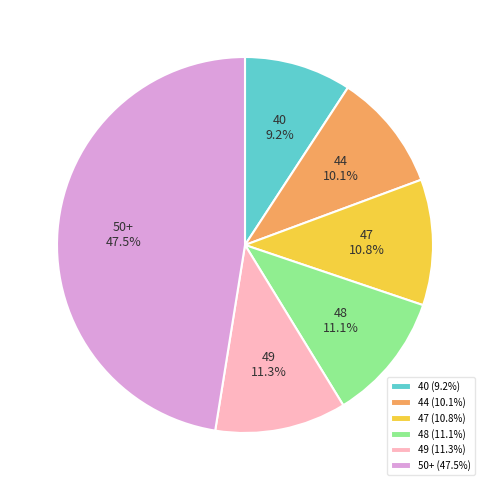

What percentage is NOT represented by 40?

90.8%